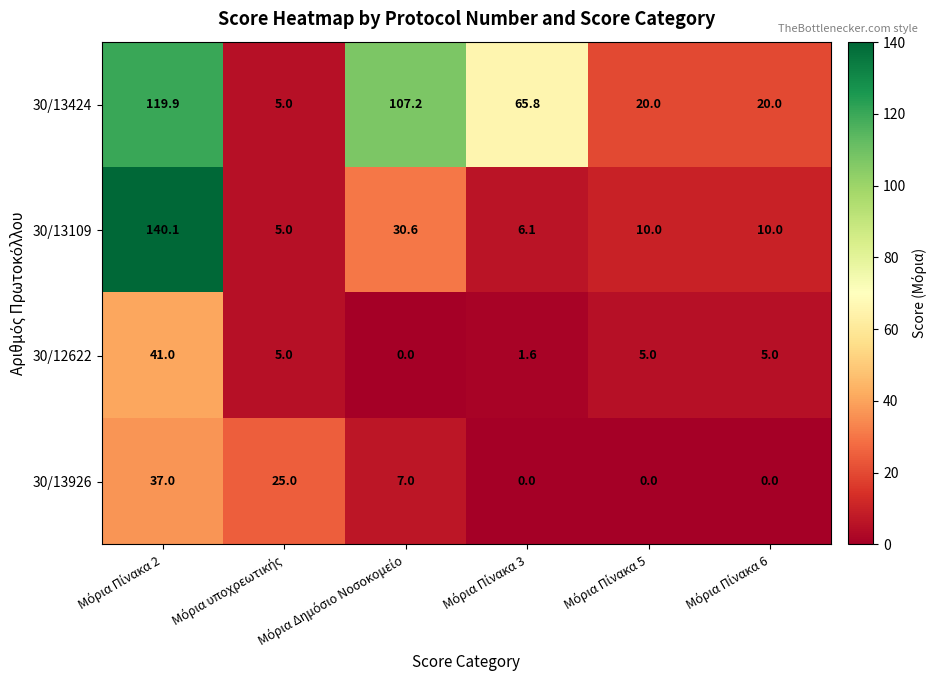

What is the highest value of the 30/13424 series?

119.9